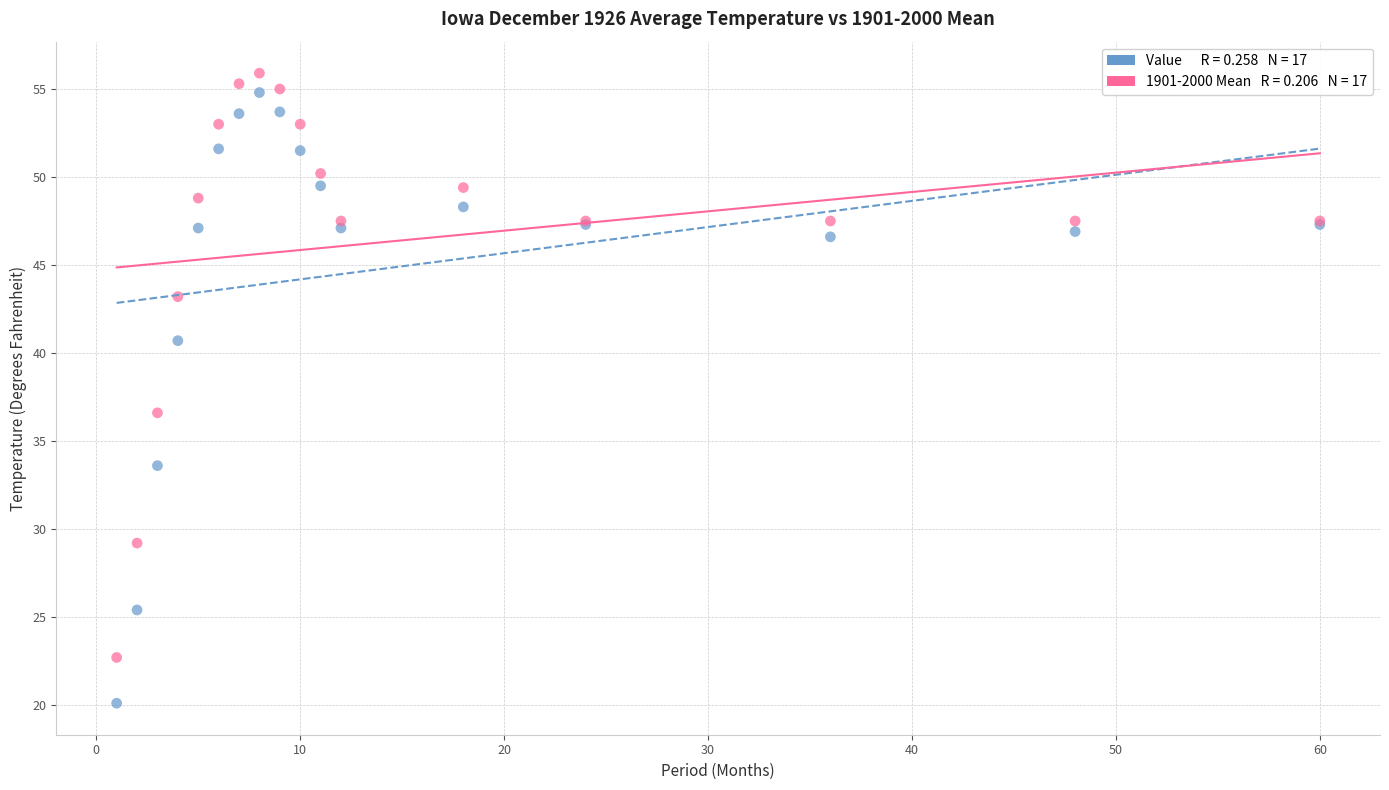

Across all series, what Y value is closest to 38?

36.6